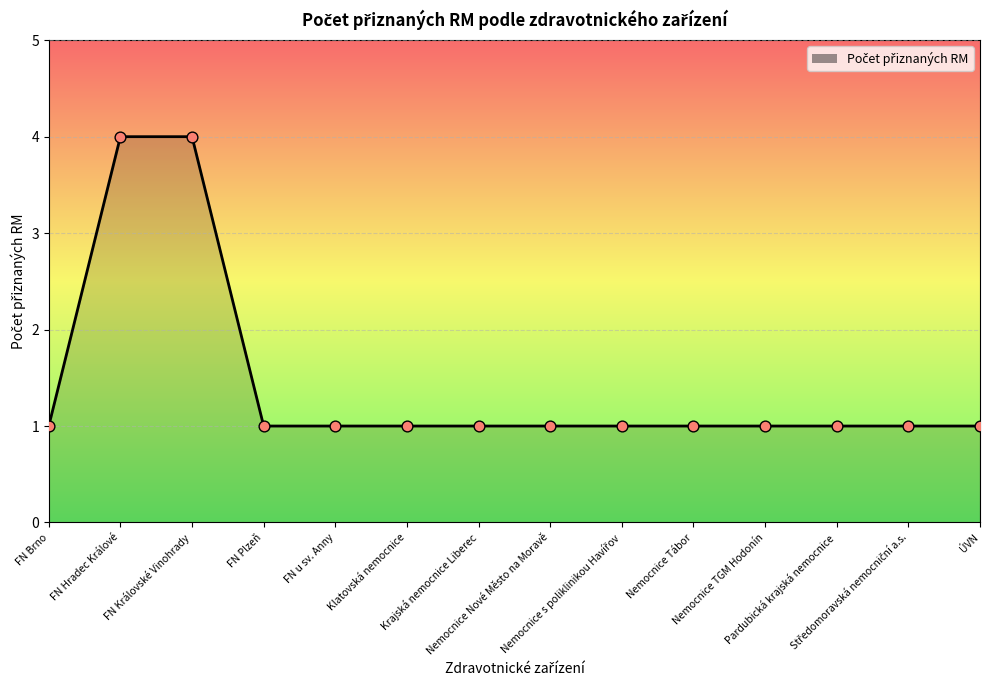

Between Klatovská nemocnice and FN Královské Vinohrady, which is larger?

FN Královské Vinohrady